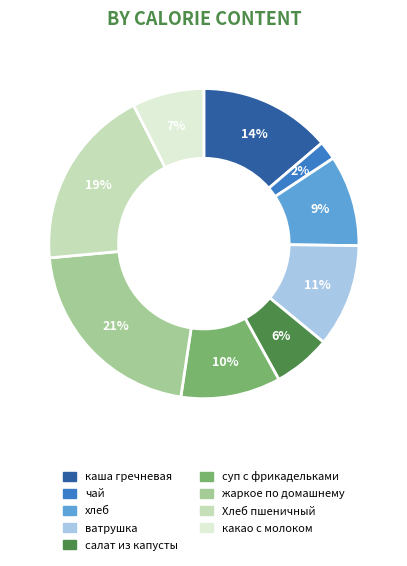

What percentage is the ватрушка slice, to the nearest percent?

11%